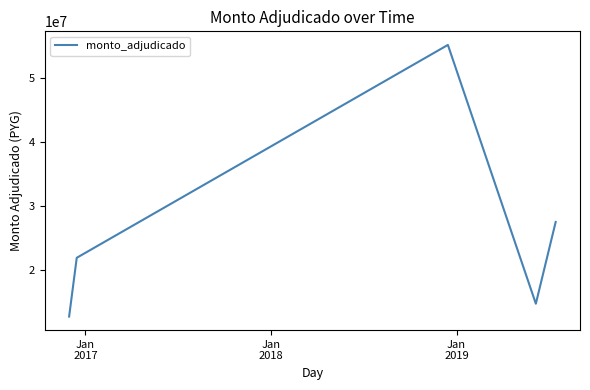

How many values are below 21863470?

2